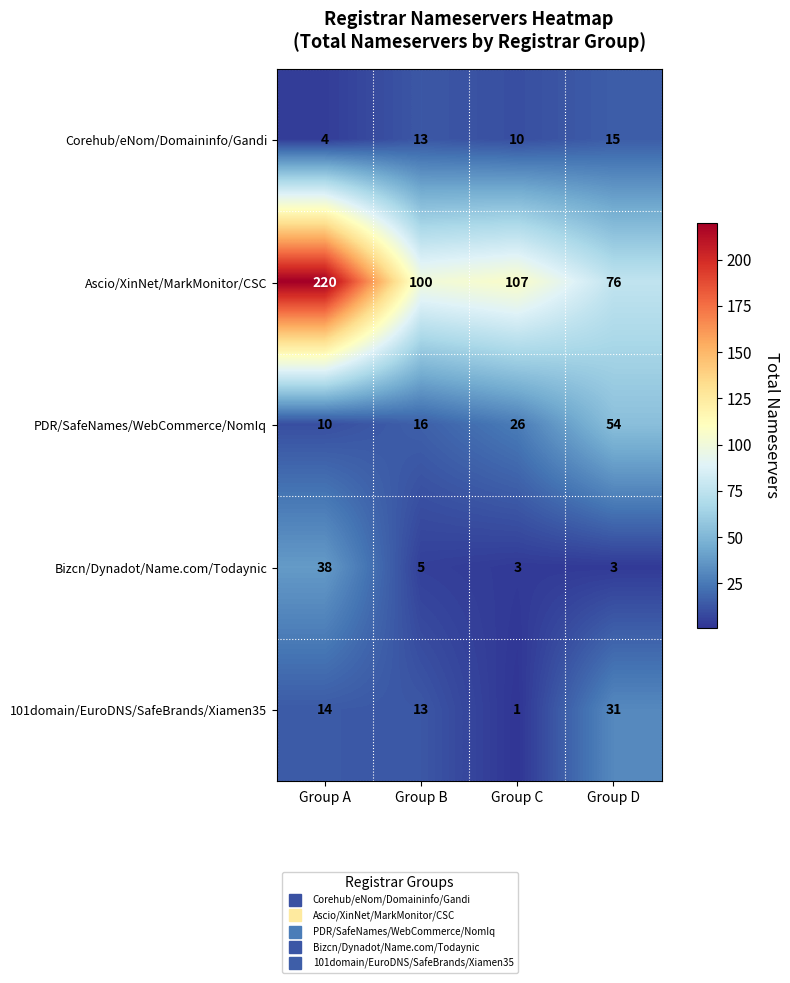

Reading left to right, extract all data points from this chart.

Corehub/eNom/Domaininfo/Gandi: Group A=4	Group B=13	Group C=10	Group D=15
Ascio/XinNet/MarkMonitor/CSC: Group A=220	Group B=100	Group C=107	Group D=76
PDR/SafeNames/WebCommerce/NomIq: Group A=10	Group B=16	Group C=26	Group D=54
Bizcn/Dynadot/Name.com/Todaynic: Group A=38	Group B=5	Group C=3	Group D=3
101domain/EuroDNS/SafeBrands/Xiamen35: Group A=14	Group B=13	Group C=1	Group D=31